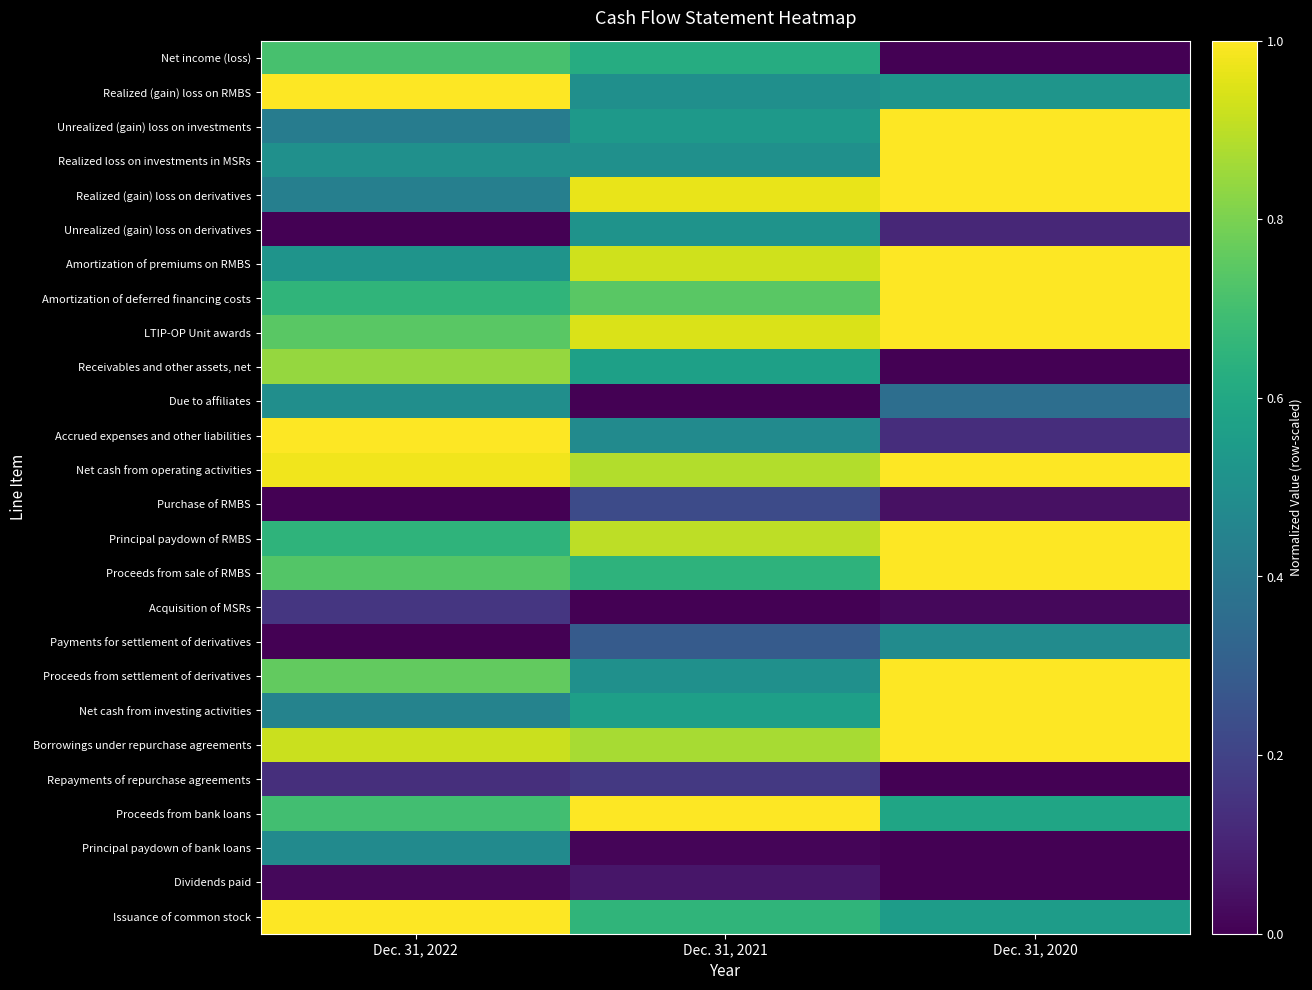

Which series has the largest total across all categories?

Net cash from operating activities